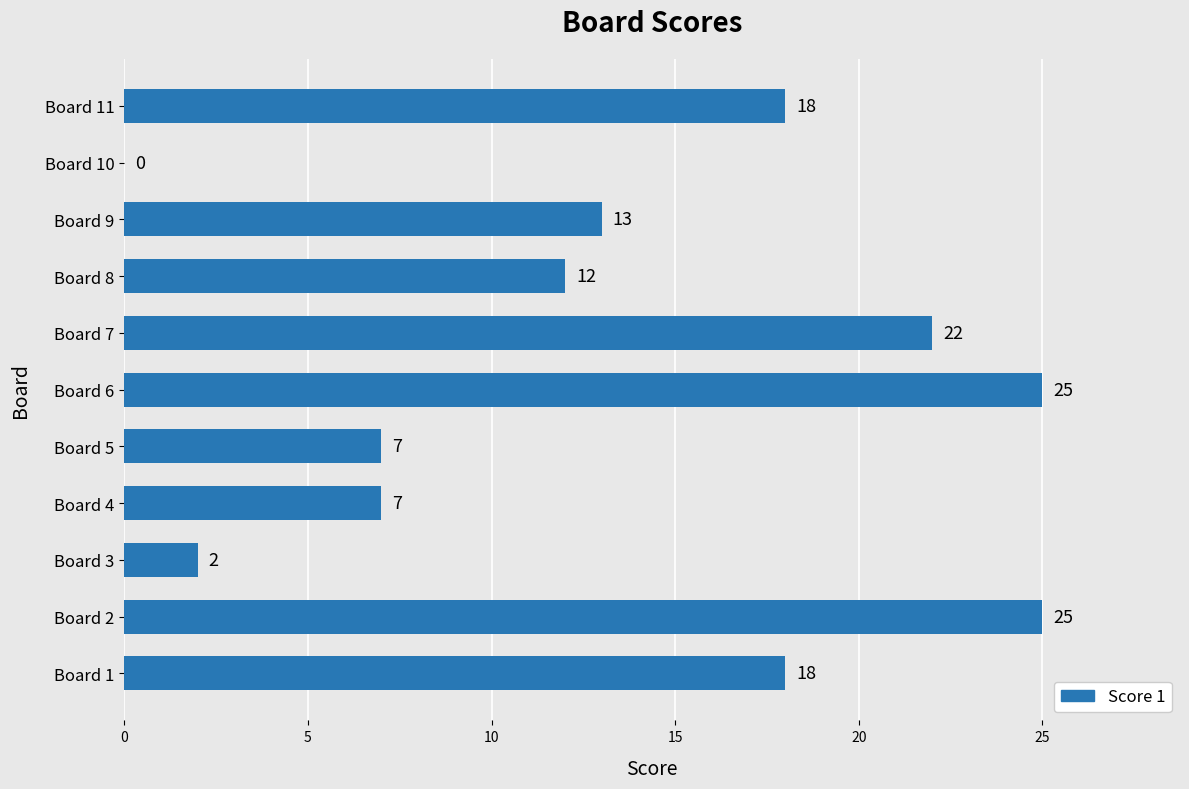

True or false: the data shows 25 at Board 6.

True